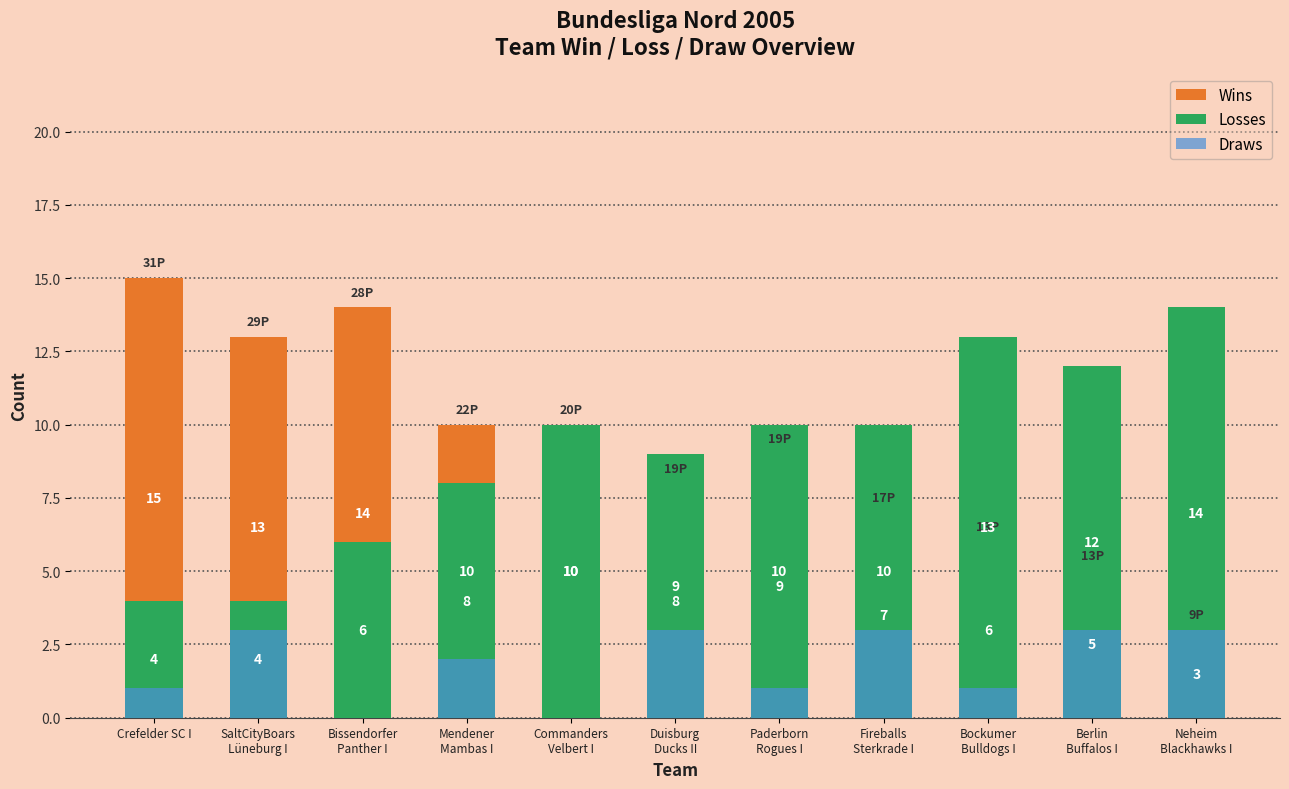

Reading left to right, extract all data points from this chart.

Wins: 15	13	14	10	10	8	9	7	6	5	3
Losses: 4	4	6	8	10	9	10	10	13	12	14
Draws: 1	3	0	2	0	3	1	3	1	3	3